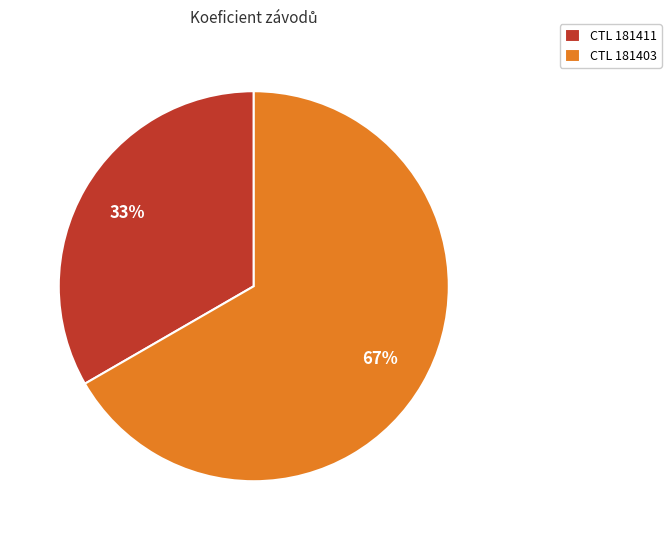

Approximately how many times larger is the value at CTL 181411 compared to CTL 181403?

0.5